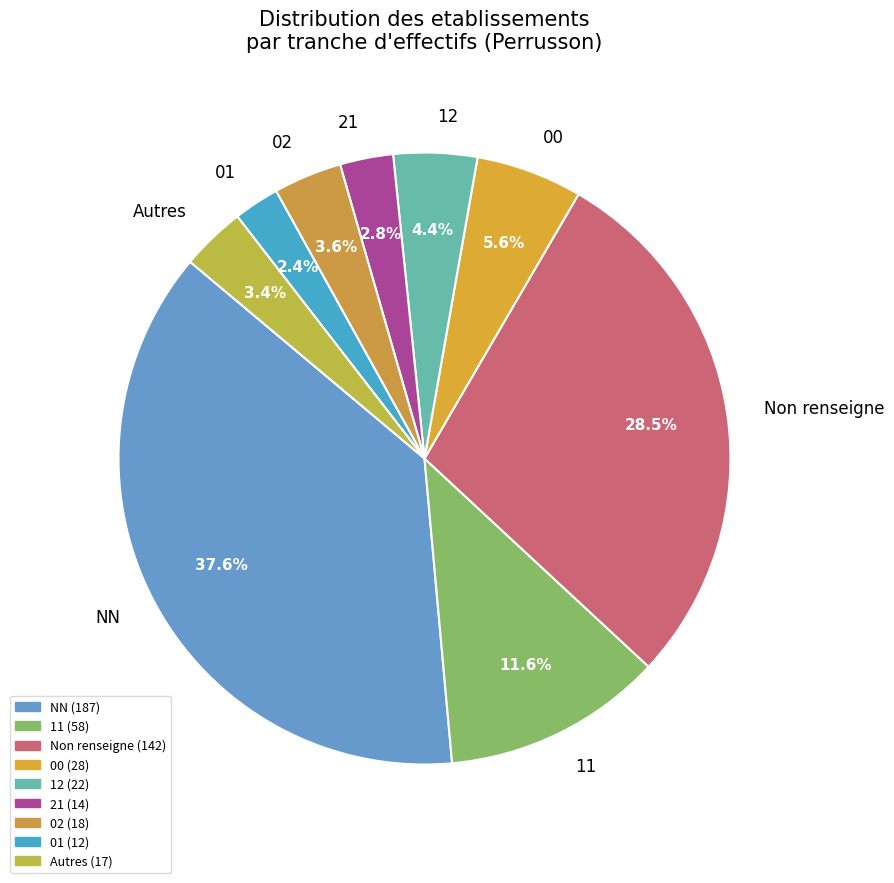

What is the largest slice in the pie chart?

NN